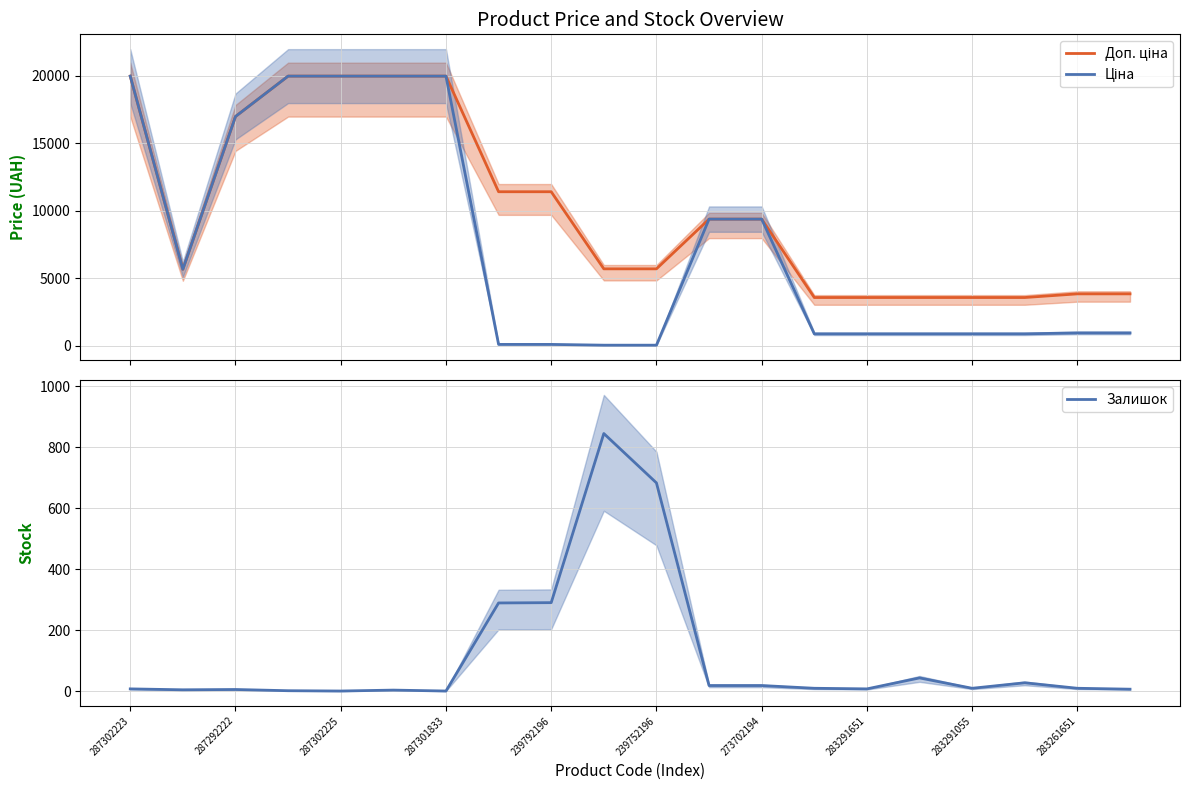

The value of Залишок at 287302225 is 0. True or false?

True